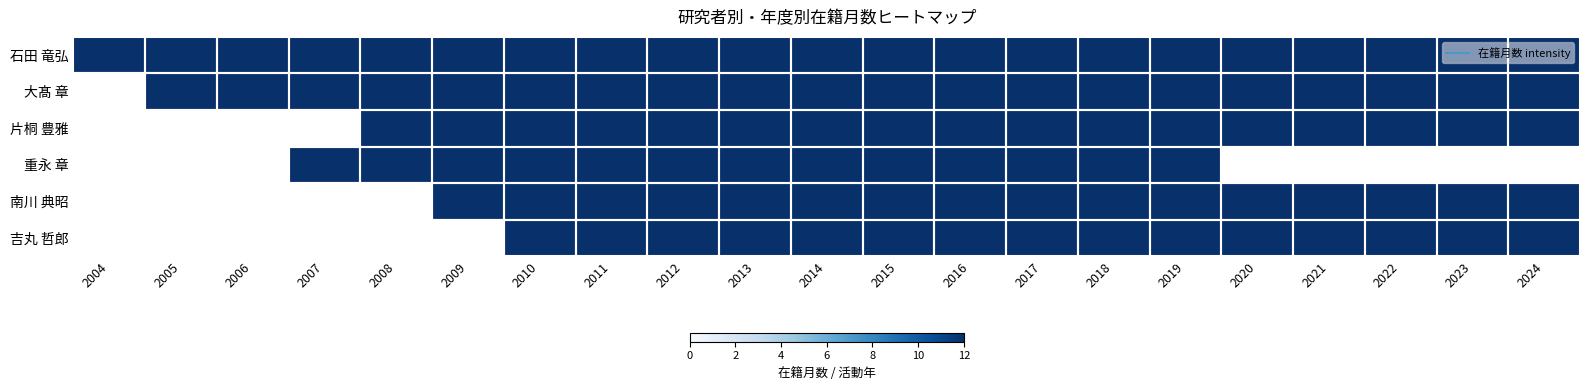

How many values in 吉丸 哲郎 are above zero?

15